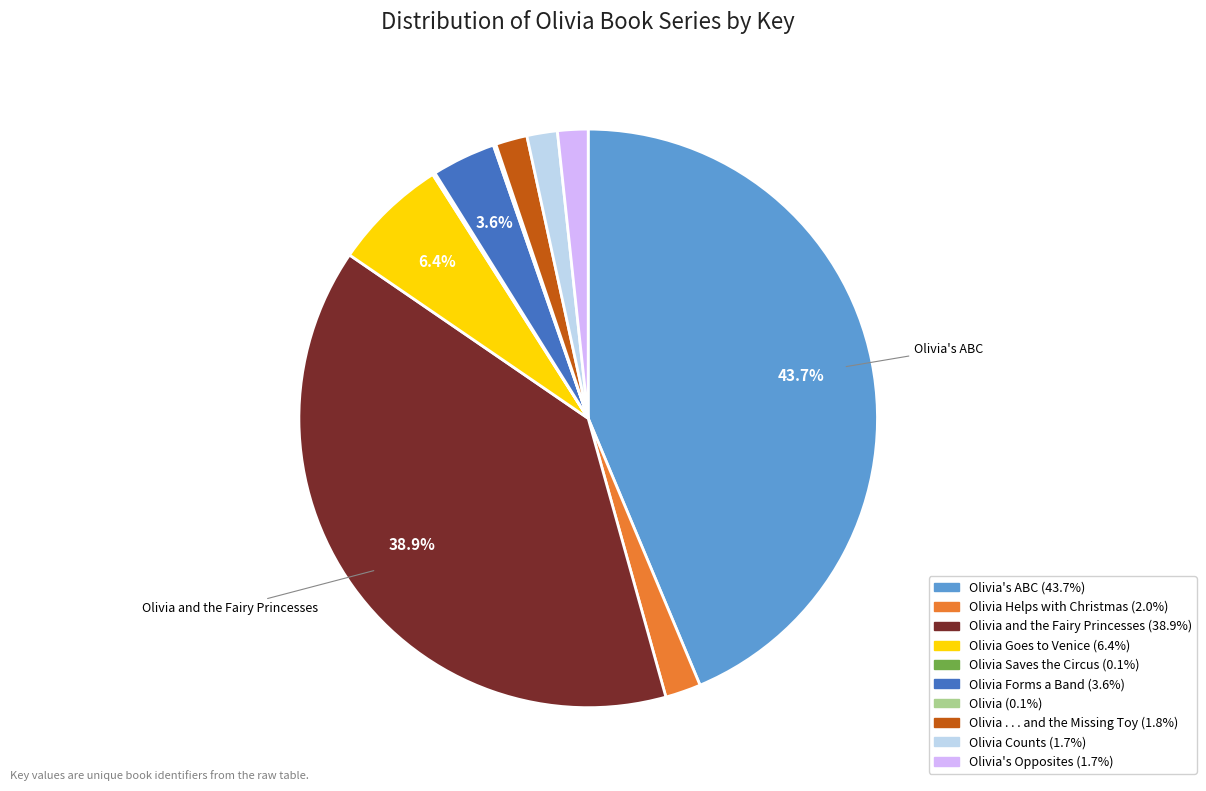

Is there any slice that represents more than half of the pie?

No